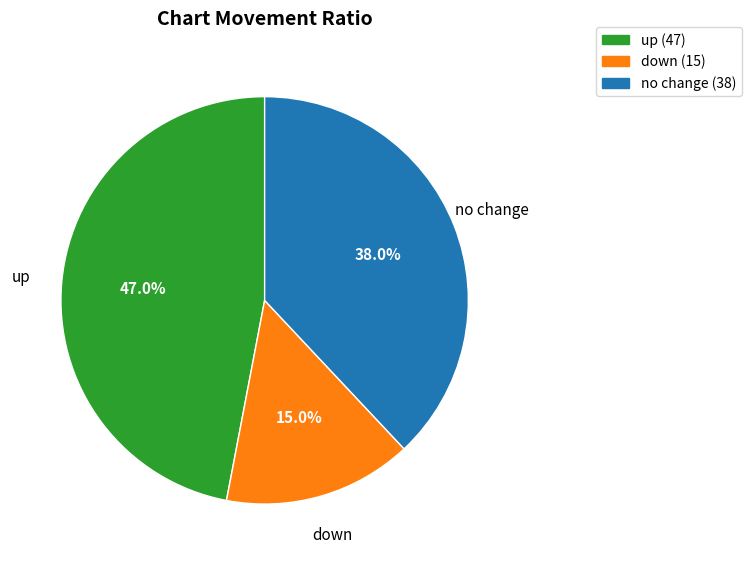

Is there a majority slice in this chart?

No